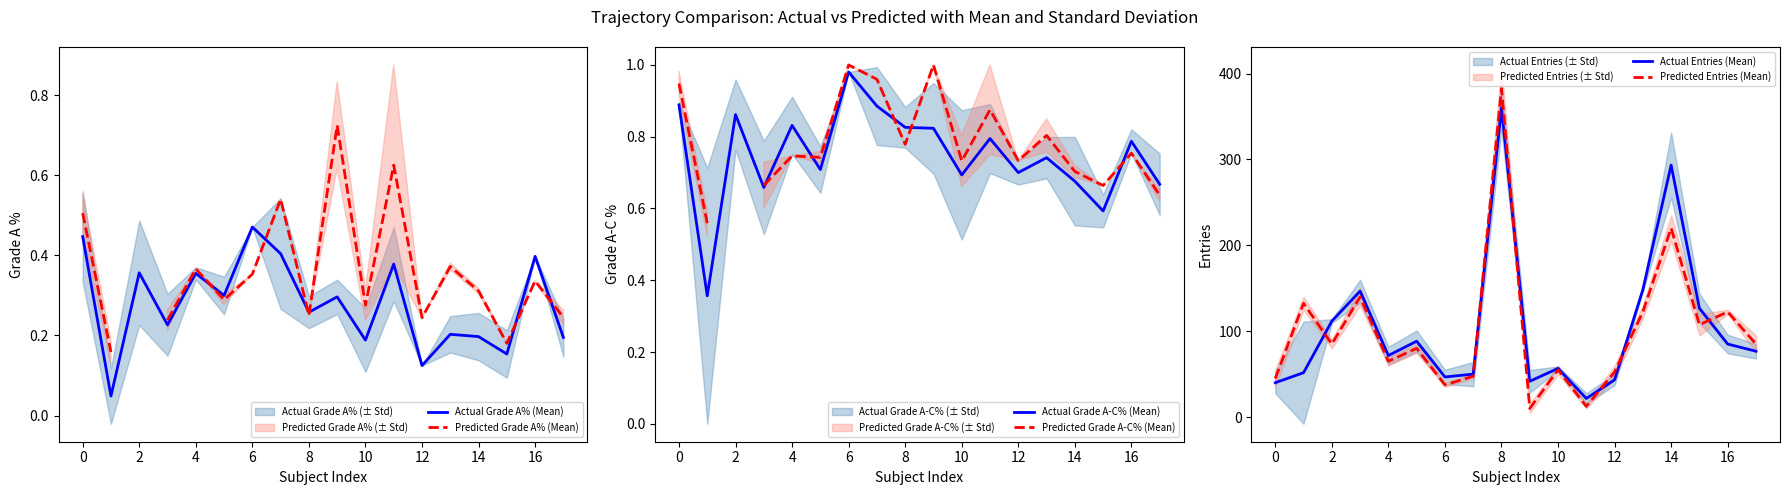

Is this an area chart (filled region under the line)?

No